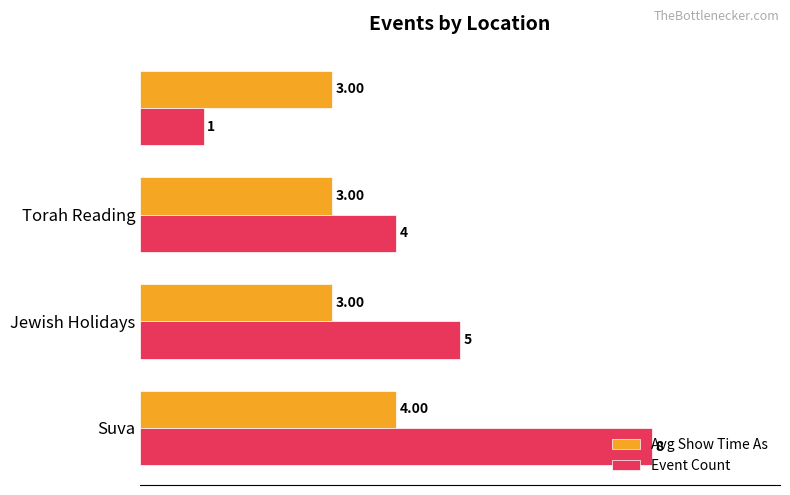

Which series has the largest total across all categories?

Event Count